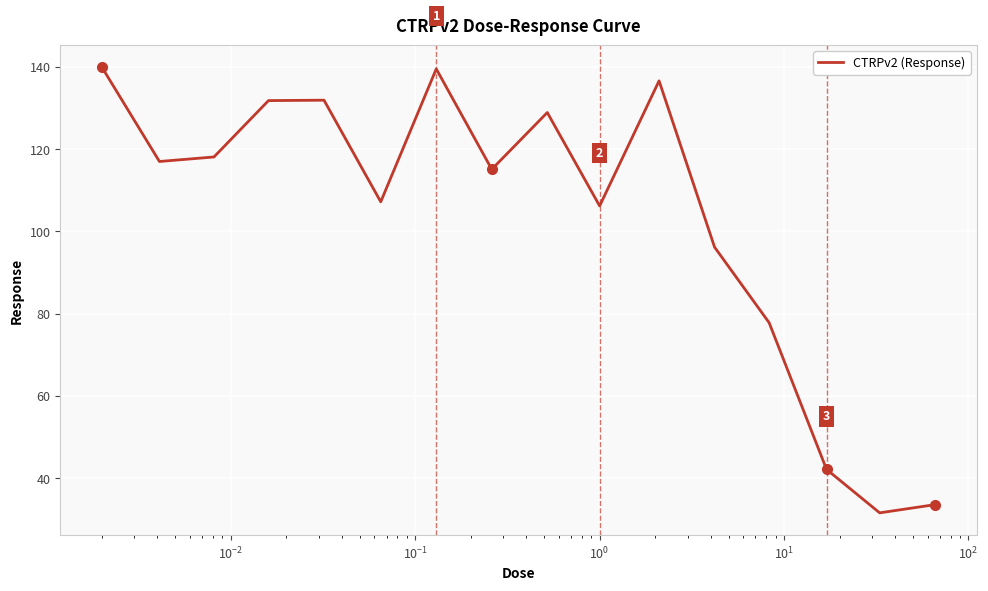

What is the difference between the maximum and minimum values?

108.3